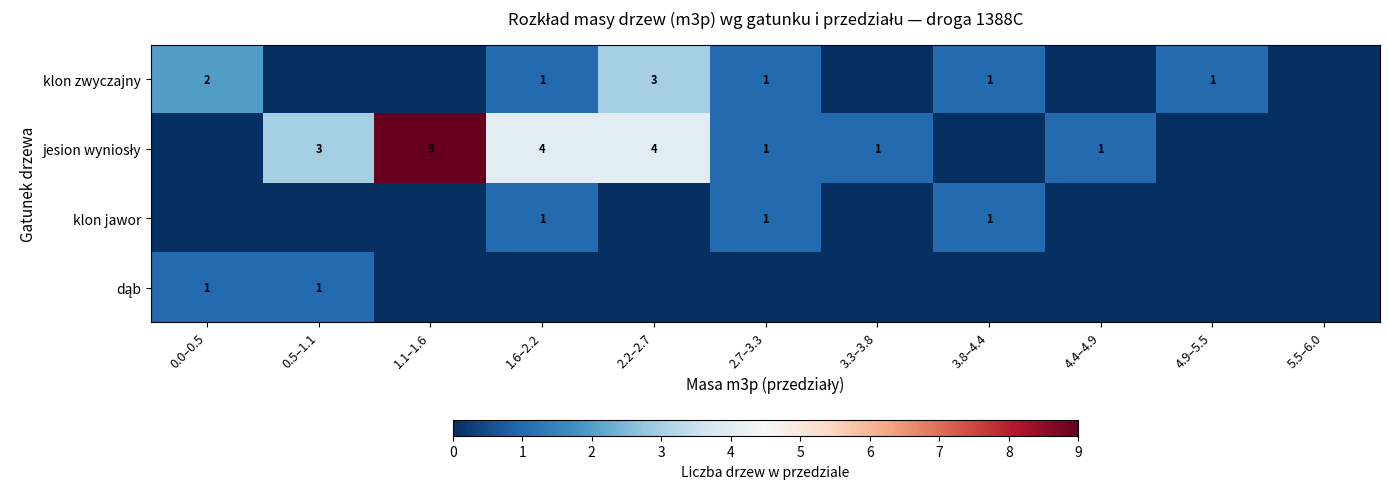

The klon jawor series shows 1 at 1.6–2.2. True or false?

True